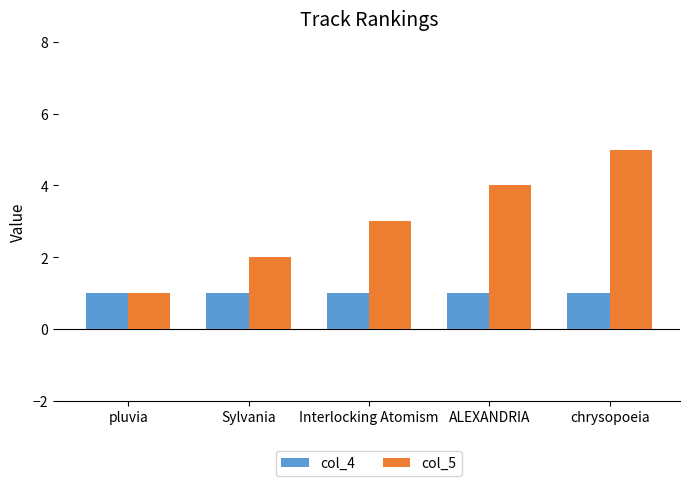

What is the minimum value for col_5?

1